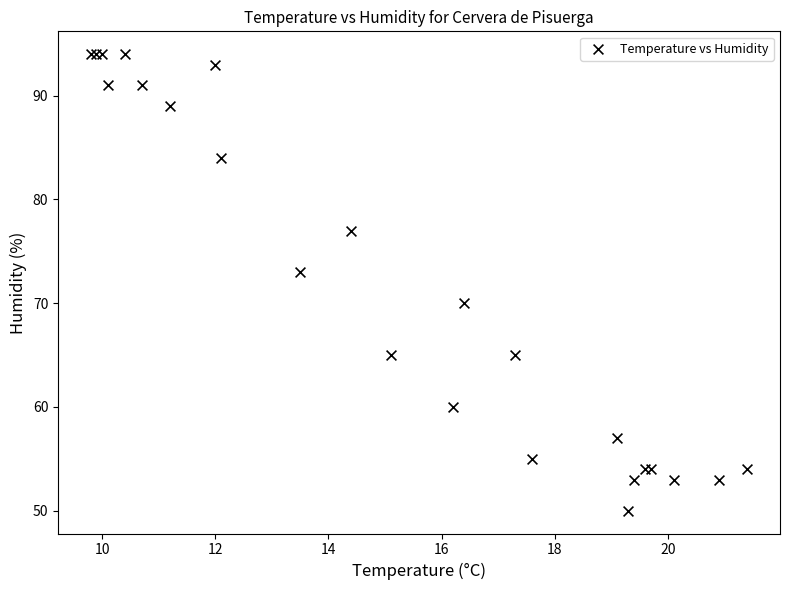

What Y value in the scatter plot is closest to 72?

73